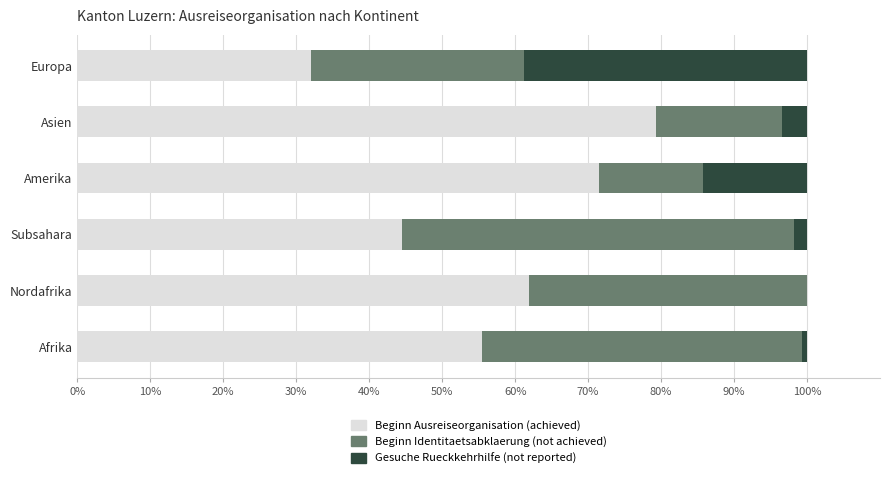

What is the total value across all series at Europa?

100.0